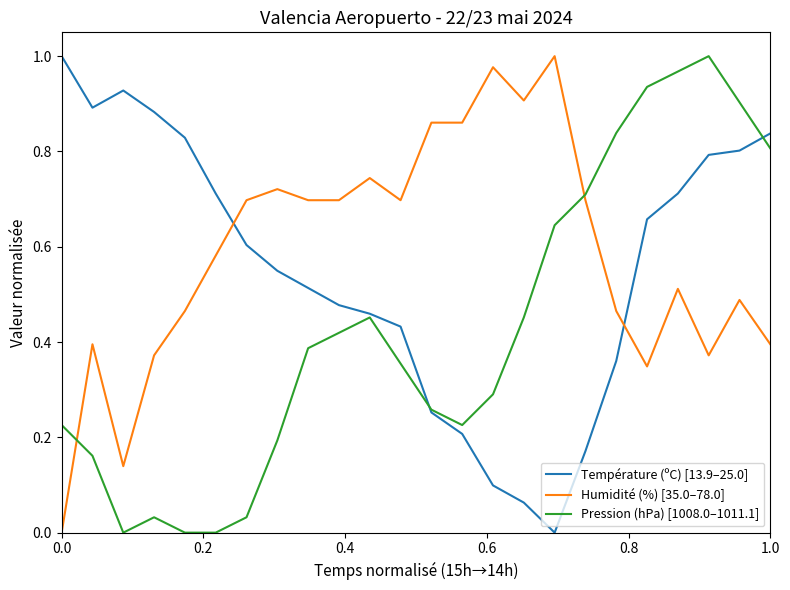

List the series in order of their overall mean, lowest first.

Pression (hPa) [1008.0–1011.1], Température (ºC) [13.9–25.0], Humidité (%) [35.0–78.0]